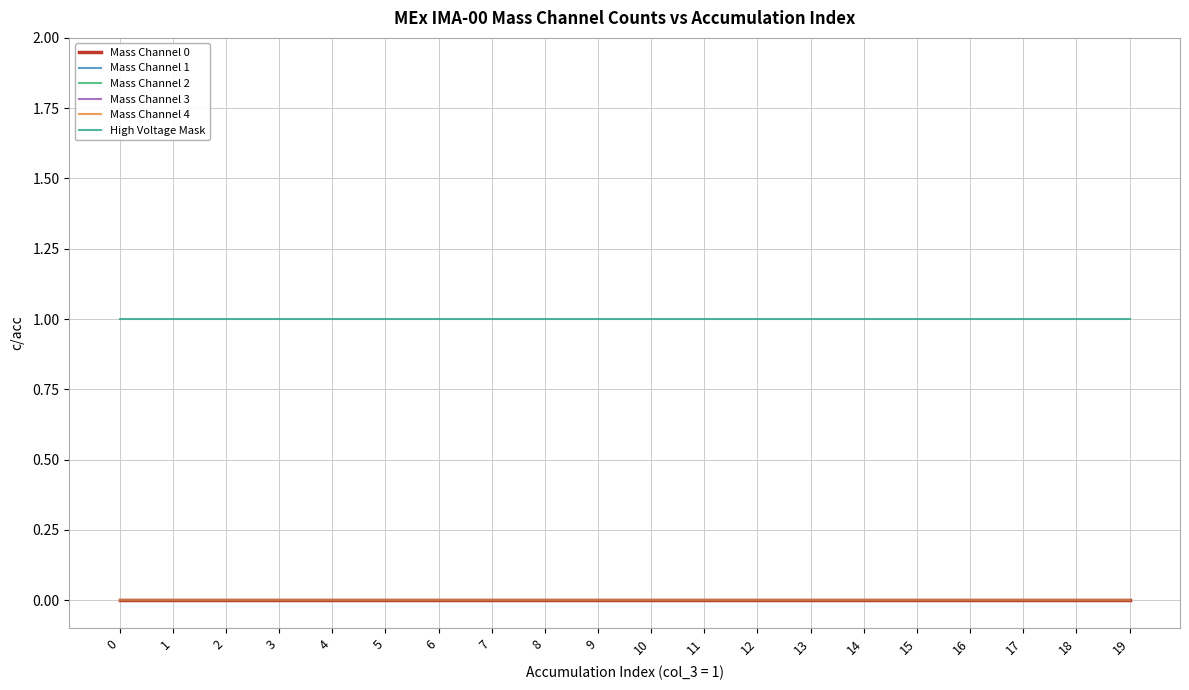

Is it true that Mass Channel 0 equals 0 at 1?

True